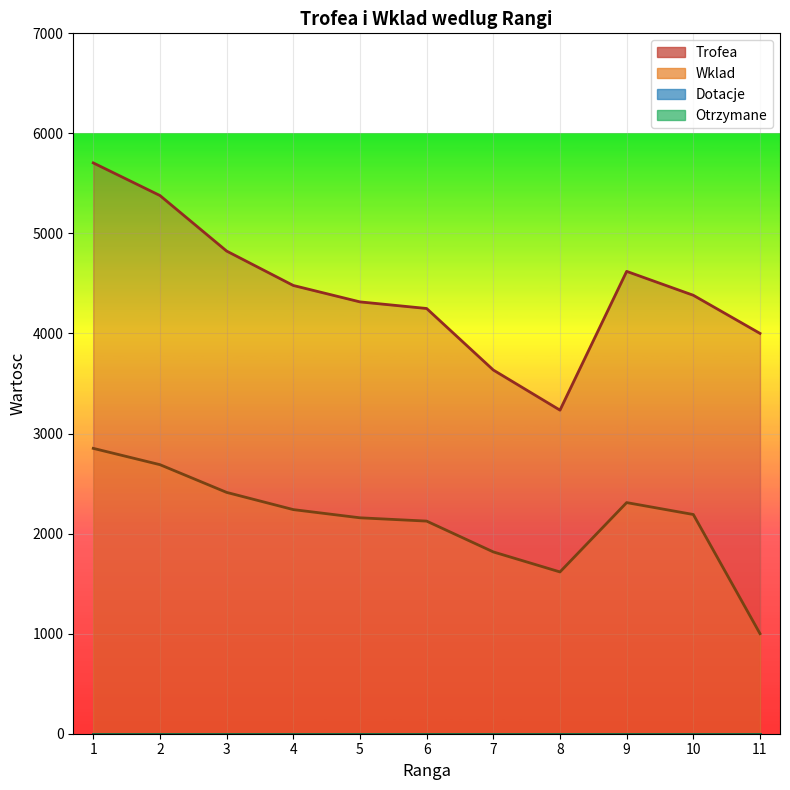

How many lines are shown in the chart?

2